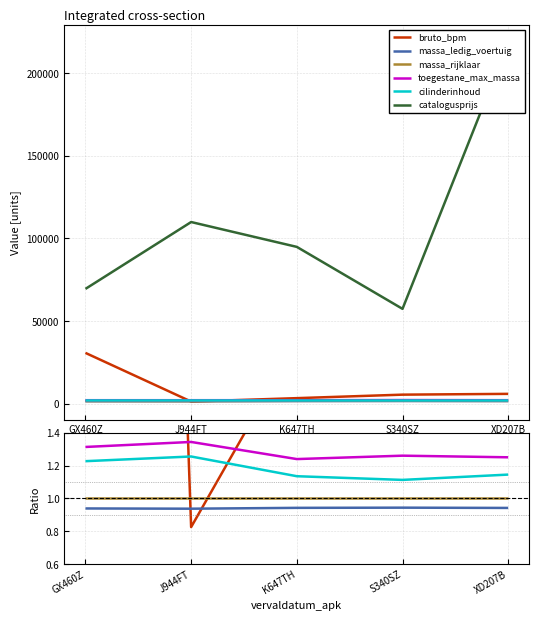

Count the number of data series in this chart.

6